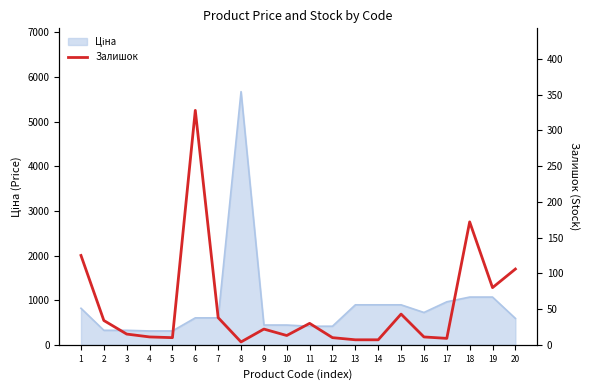

True or false: the data shows 21 at 10.

False